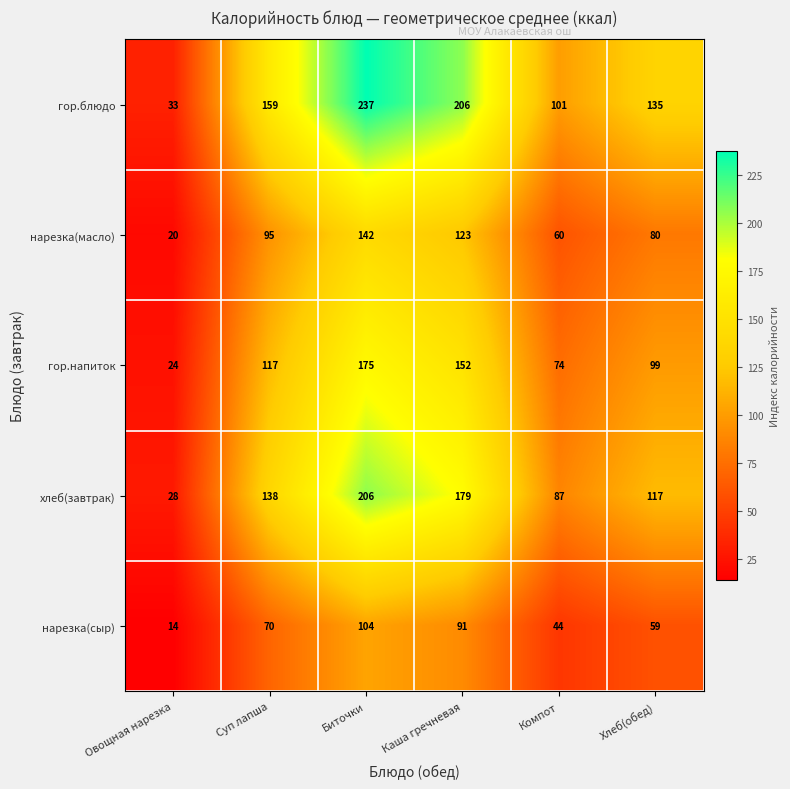

Which series has the largest total across all categories?

гор.блюдо